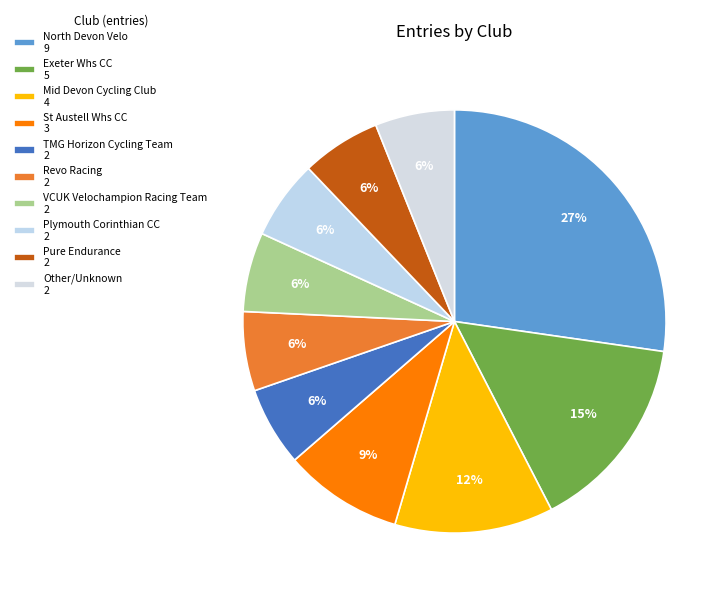

Count the number of slices in the pie.

10